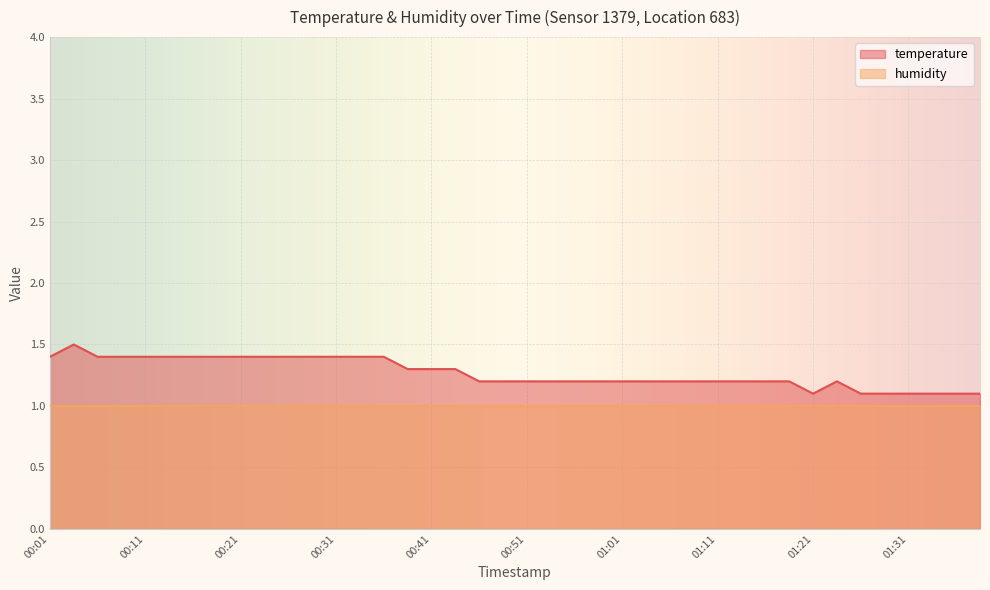

What is the value of the 36th point from the left?

1.1